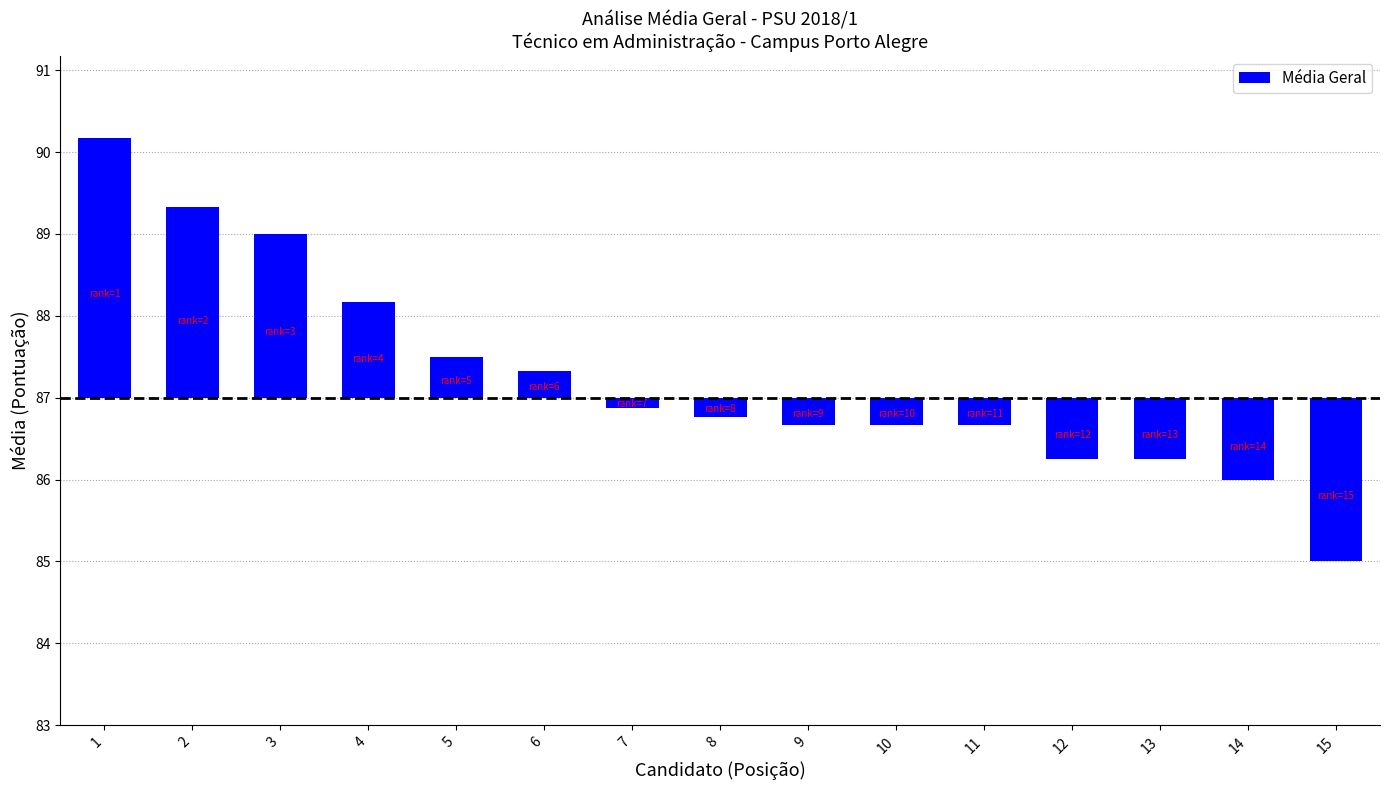

What is the difference between the second highest and second lowest values?

3.3